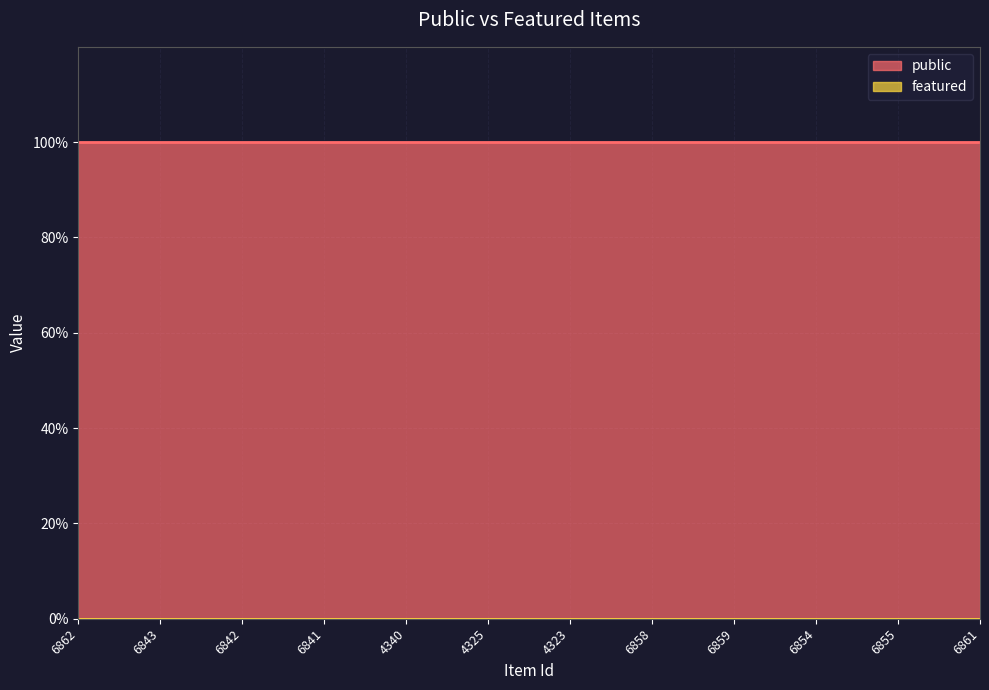

What is the label of the 4th point from the left?

6841